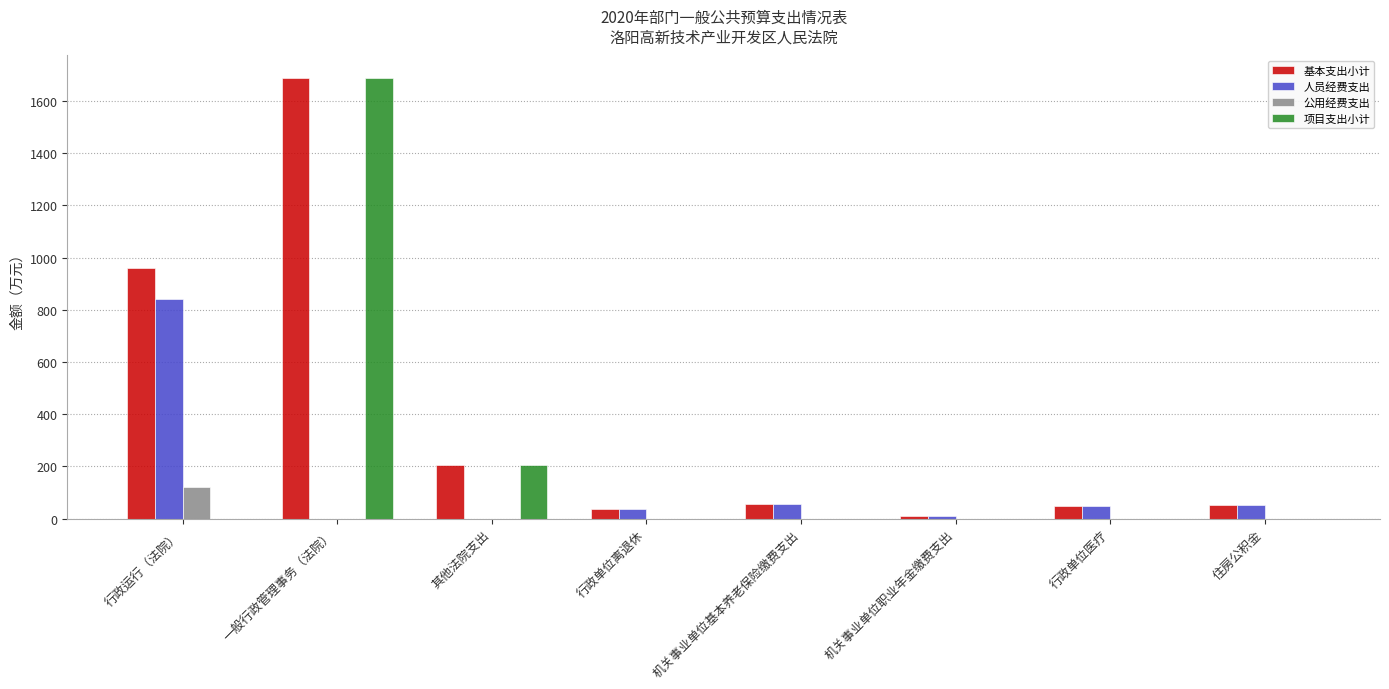

What is the sum of all 基本支出小计 values?

3060.6